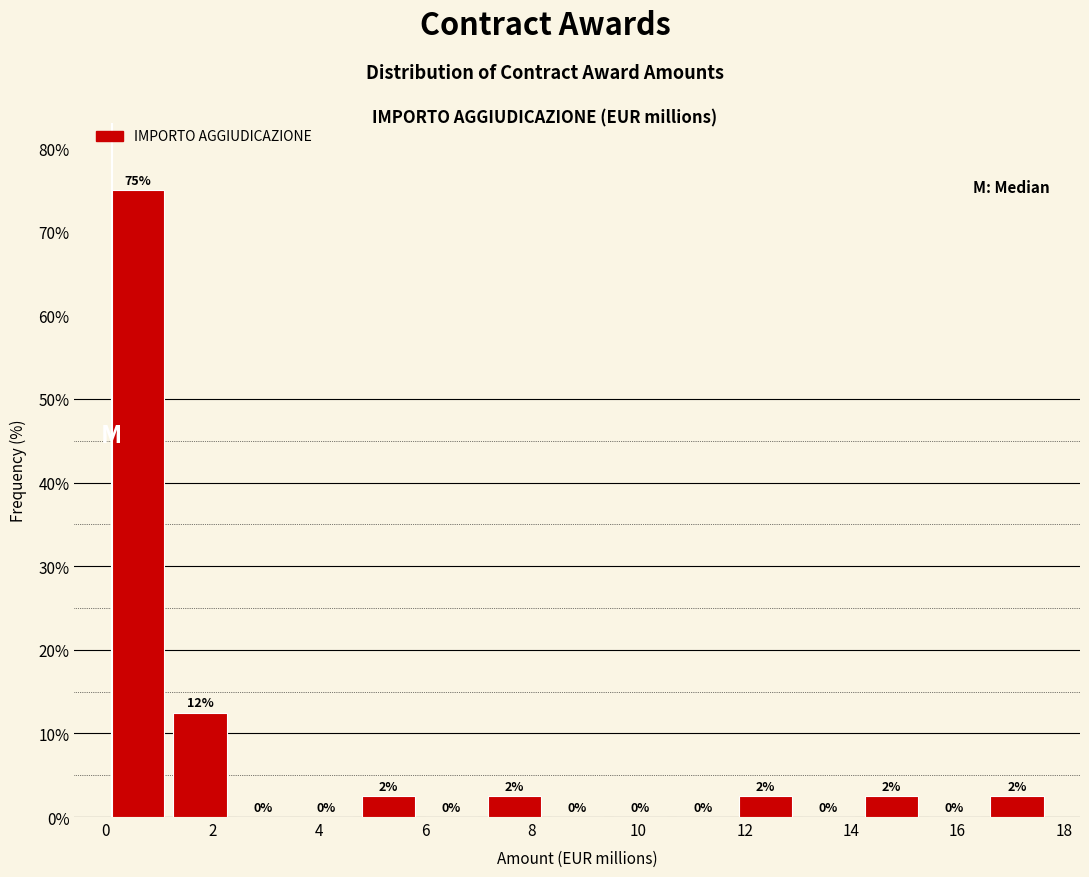

Over which range of the x-axis is the bar tallest?

0.0 to 1.2